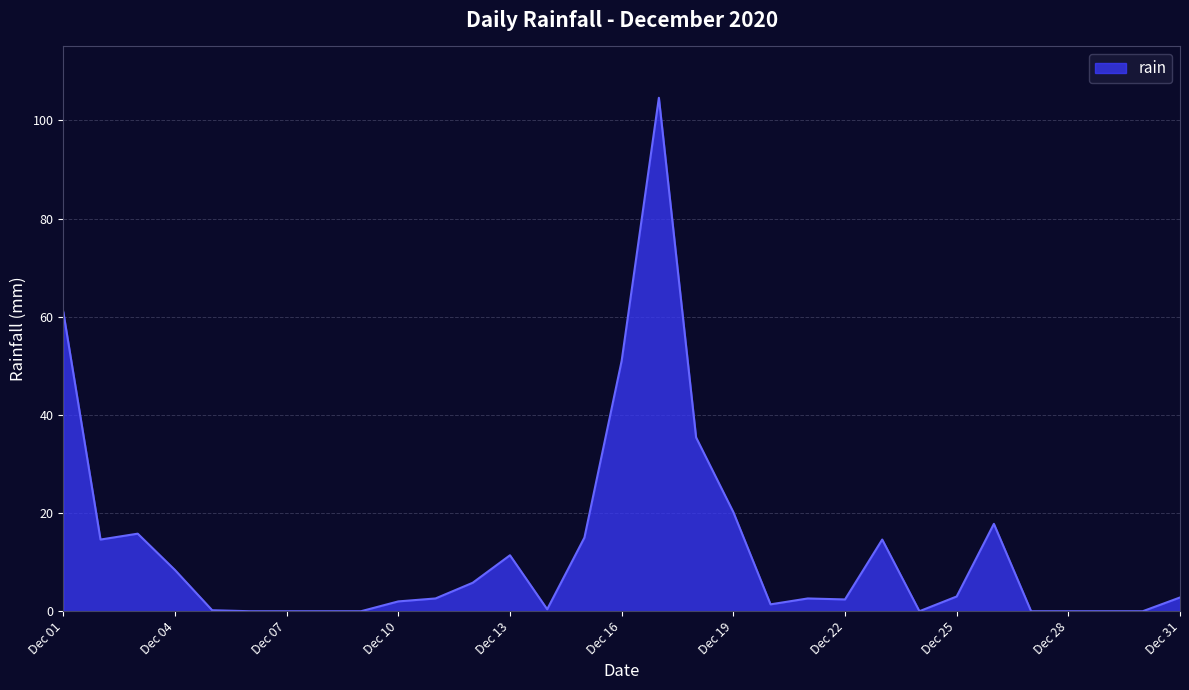

What is the greatest value displayed?

104.6